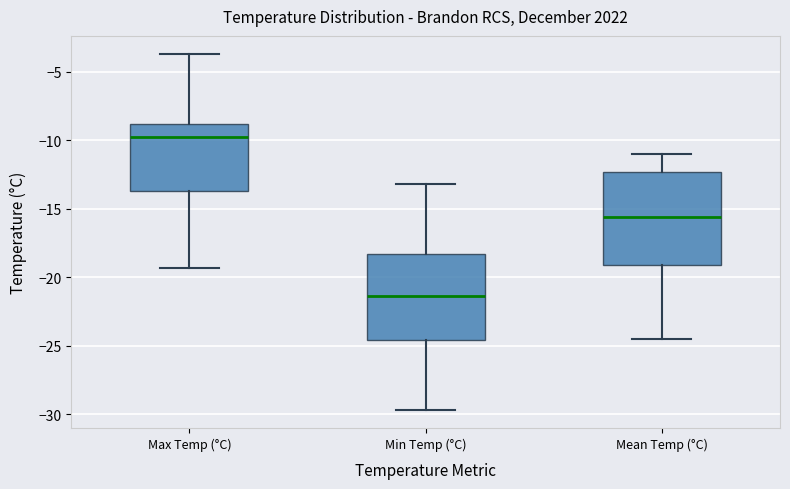

Reading left to right, read every box against the y-axis: the position of its median line, the range the box covers, and the ends of its whiskers. The values are not printed on the chart, so give them approximately, as read against the axis.

Max Temp (°C): median -10.0, box -13.5 to -9.0, whiskers -19.5 to -3.5
Min Temp (°C): median -21.5, box -24.5 to -18.5, whiskers -29.5 to -13.0
Mean Temp (°C): median -15.5, box -19.0 to -12.5, whiskers -24.5 to -11.0